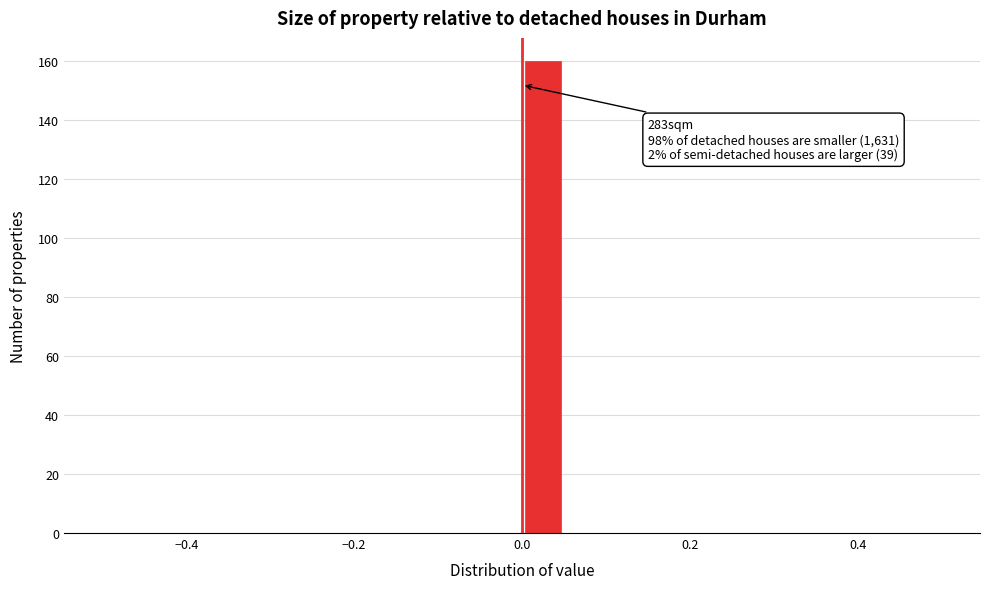

Around what value on the x-axis is the tallest bar? Give the approximate position of its centre, as read against the axis.

0.02